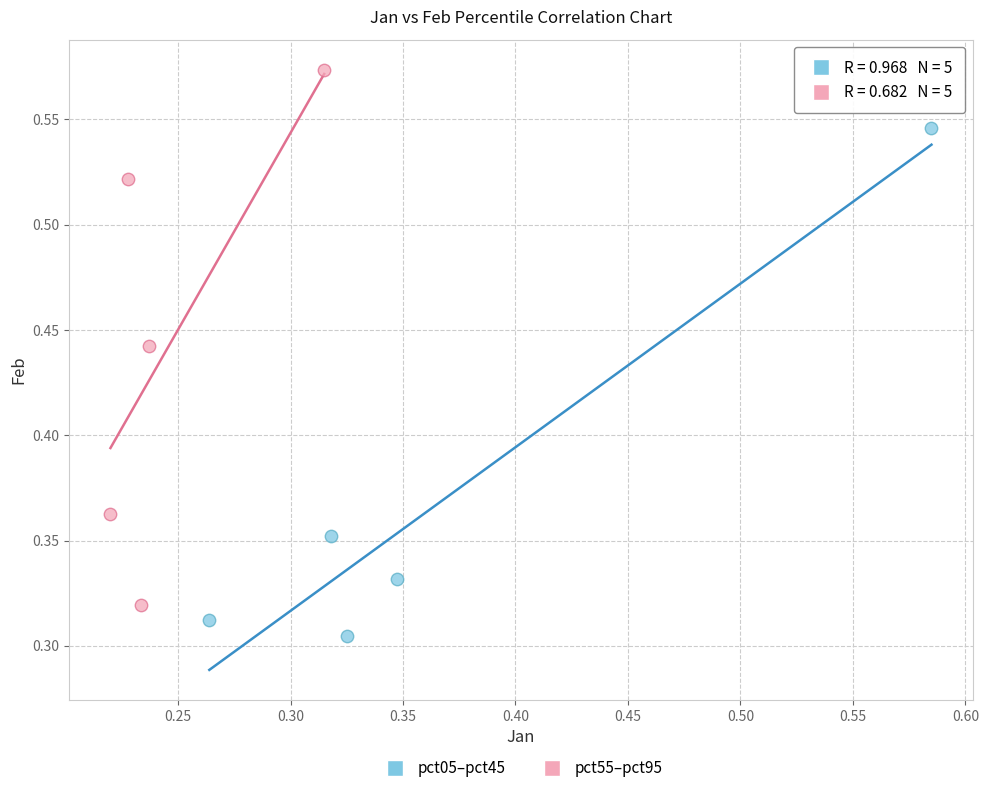

Which series has the widest spread of Y values?

pct55–pct95